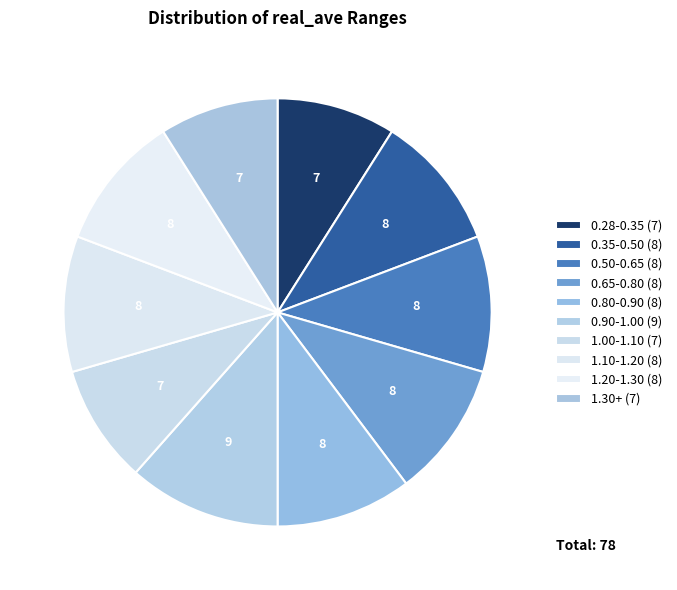

Count the number of slices in the pie.

10